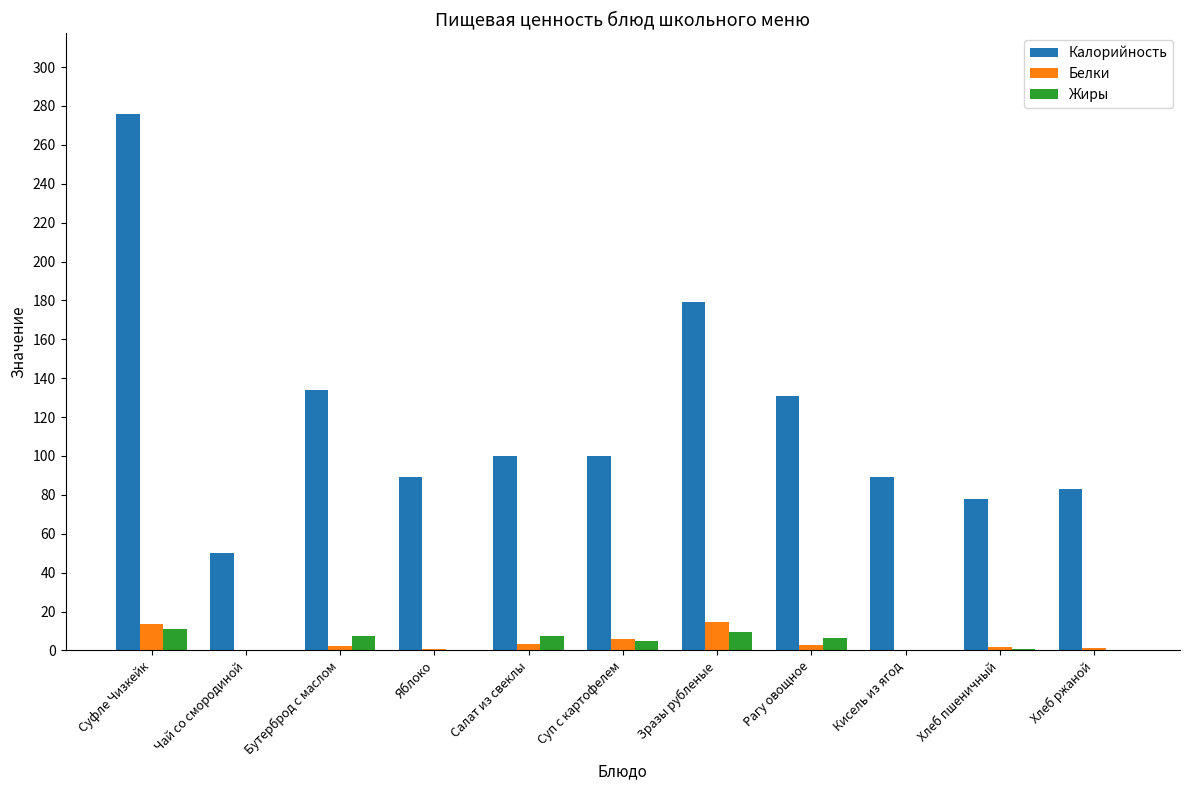

Read the Белки value at Хлеб пшеничный.

2.0